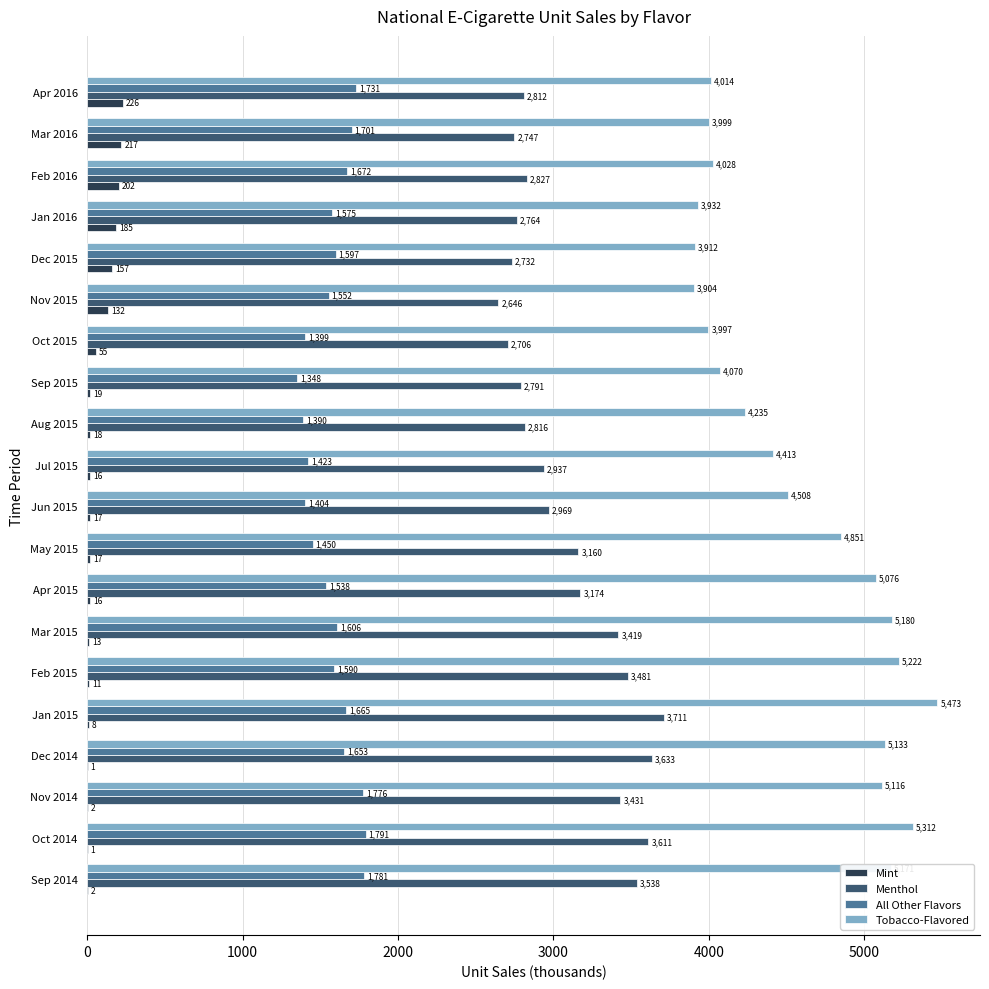

What is the maximum value for All Other Flavors?

1791.0